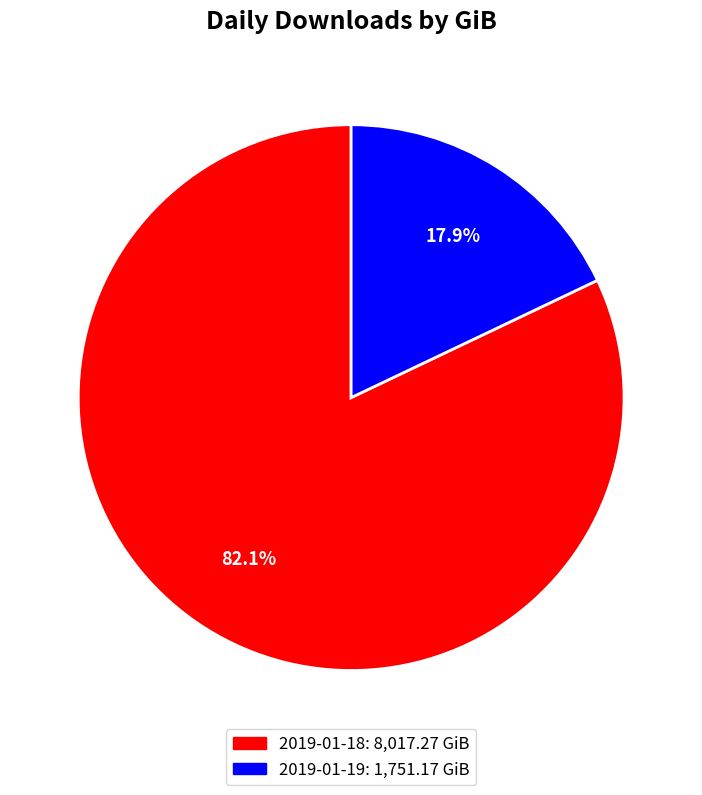

Does 2019-01-19 account for over 50% of the chart?

No